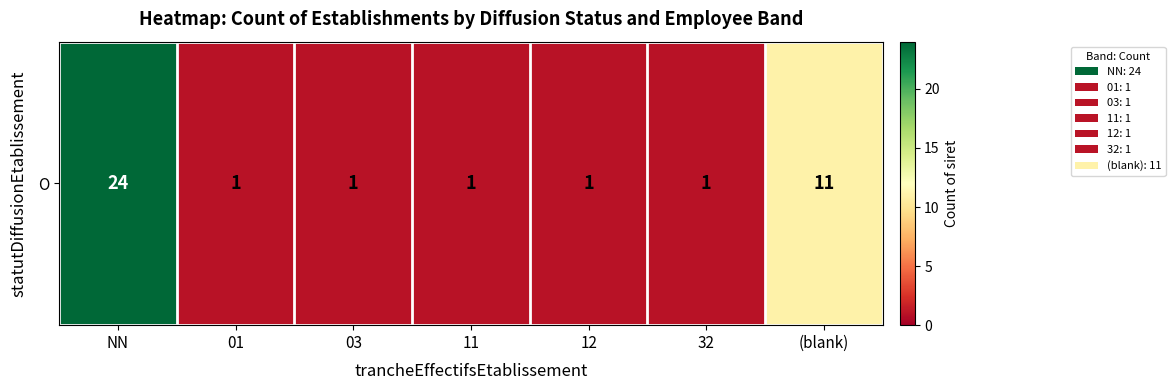

Reading left to right, extract all data points from this chart.

24	1	1	1	1	1	11